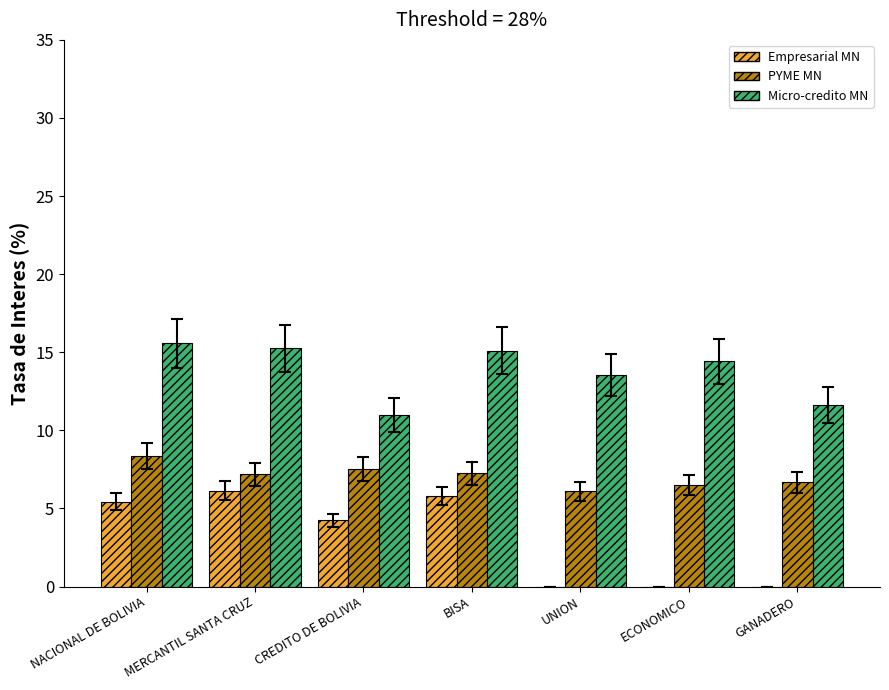

Is the value of Empresarial MN at GANADERO greater than the value of Micro-credito MN at CREDITO DE BOLIVIA?

No